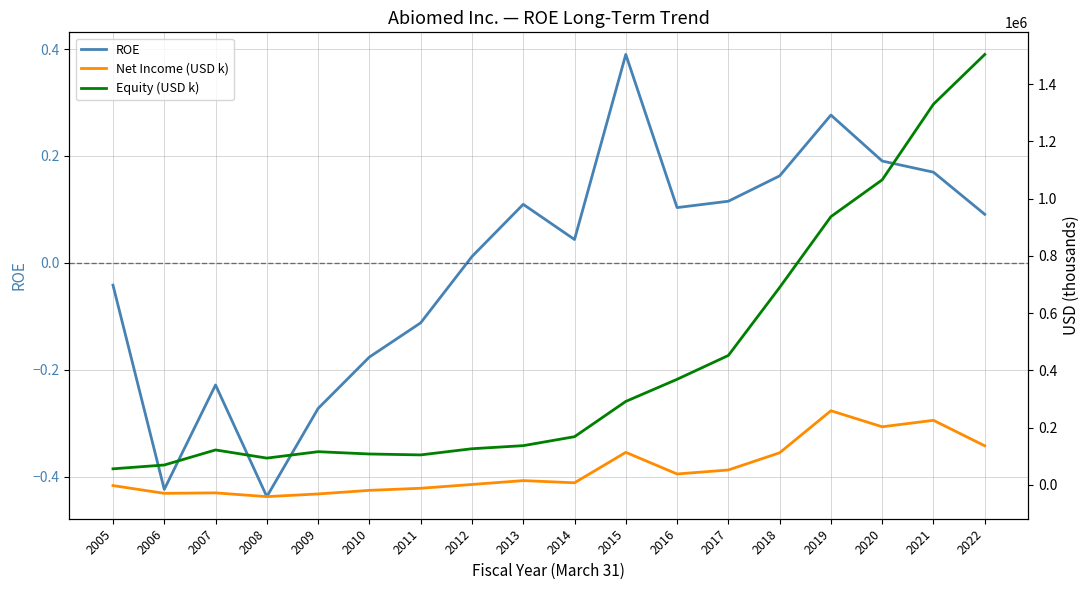

True or false: ROE has a value of -0.3 at 2009.

True